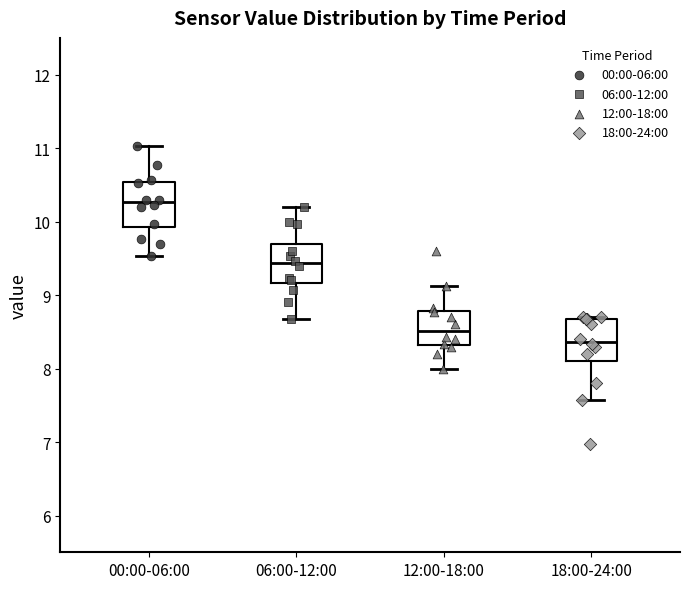

Reading left to right, read every box against the y-axis: the position of its median line, the range the box covers, and the ends of its whiskers. The values are not printed on the chart, so give them approximately, as read against the axis.

00:00-06:00: median 10.3, box 9.9 to 10.5, whiskers 9.5 to 11.0
06:00-12:00: median 9.4, box 9.2 to 9.7, whiskers 8.7 to 10.2
12:00-18:00: median 8.5, box 8.3 to 8.8, whiskers 8.0 to 9.1
18:00-24:00: median 8.4, box 8.1 to 8.7, whiskers 7.6 to 8.7